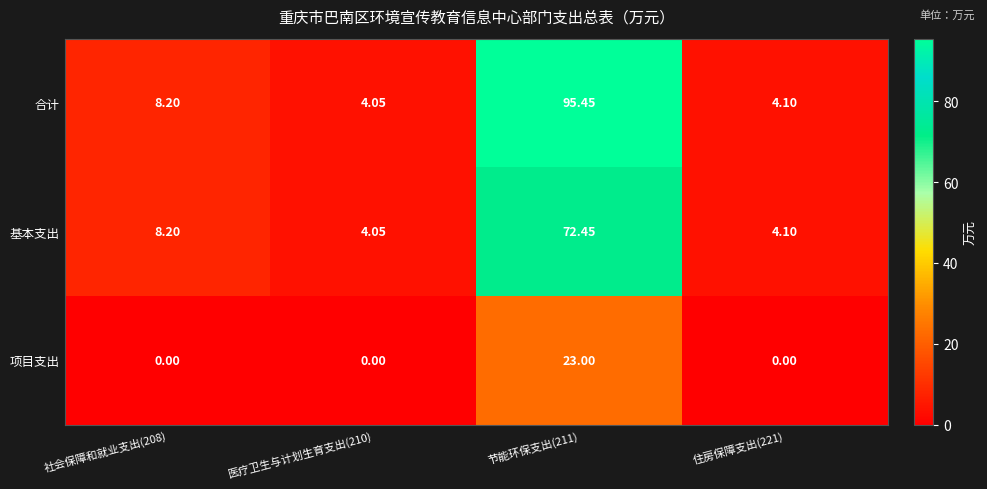

At which category does the chart reach its peak across all series?

节能环保支出(211)